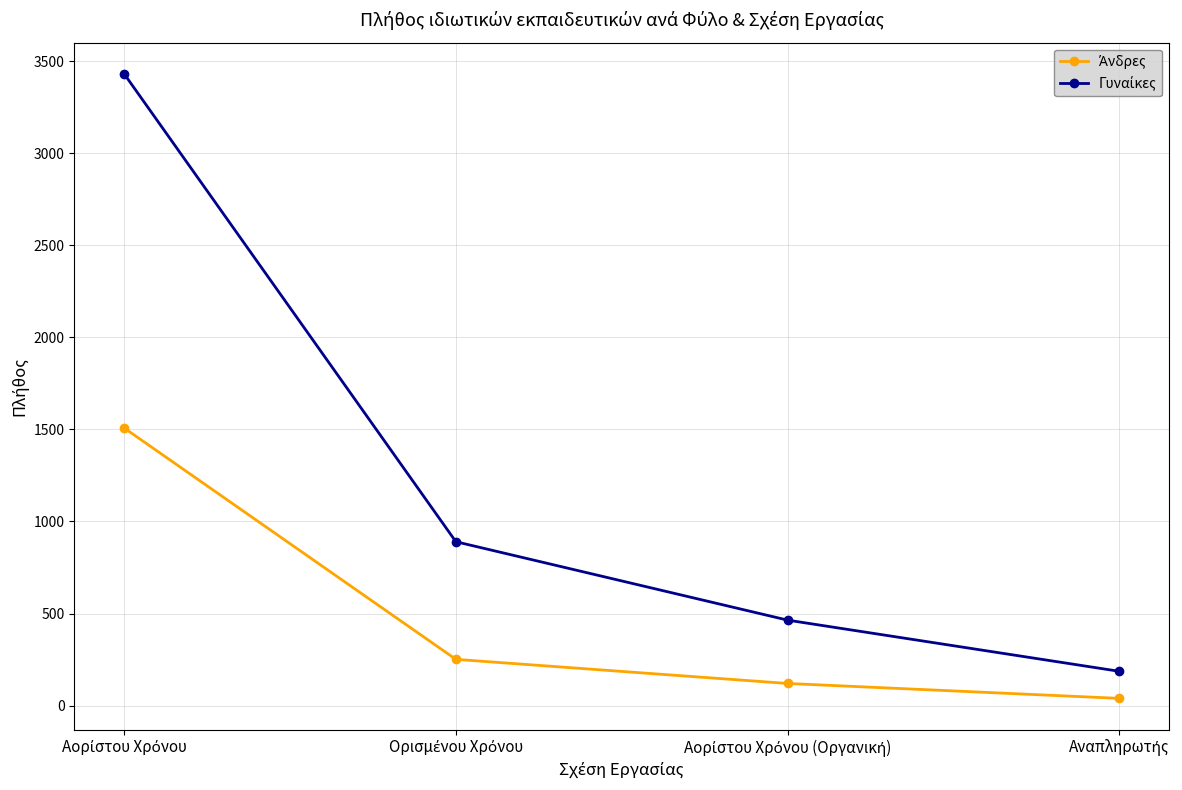

How many lines are shown in the chart?

2